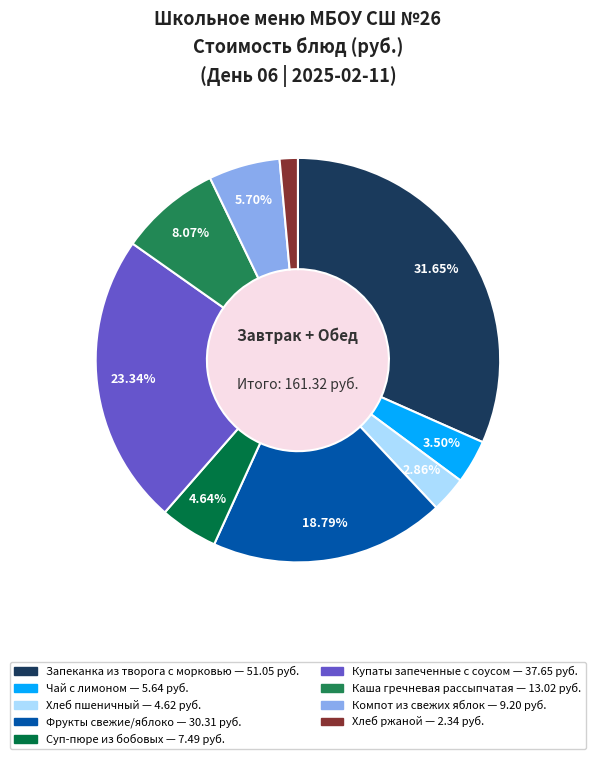

Rank the categories by value from lowest to highest.

Хлеб ржаной, Хлеб пшеничный, Чай с лимоном, Суп-пюре из бобовых, Компот из свежих яблок, Каша гречневая рассыпчатая, Фрукты свежие/яблоко, Купаты запеченные с соусом, Запеканка из творога с морковью